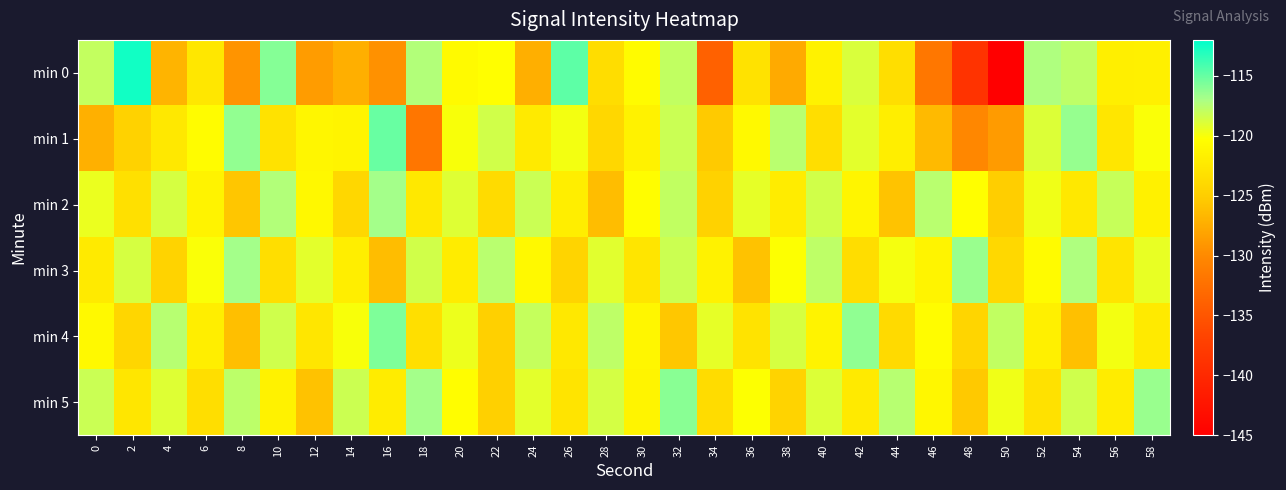

Reading left to right, what are all the values shown in this chart?

min 0: 0=-117.9	2=-112.6	4=-126.9	6=-122.5	8=-129.3	10=-115.9	12=-128.6	14=-127.2	16=-129.4	18=-117.3	20=-120.7	22=-120.4	24=-127.2	26=-114.7	28=-123.5	30=-120.6	32=-117.9	34=-133.9	36=-123.1	38=-127.6	40=-121.4	42=-118.8	44=-123.4	46=-131.7	48=-138.7	50=-145.3	52=-117.2	54=-117.8	56=-121.8	58=-121.7
min 1: 0=-127.2	2=-124.5	4=-122.5	6=-120.5	8=-116.3	10=-123.0	12=-121.1	14=-121.2	16=-115.0	18=-131.9	20=-120.0	22=-118.5	24=-122.3	26=-119.8	28=-124.1	30=-121.5	32=-118.2	34=-125.3	36=-120.8	38=-117.6	40=-123.4	42=-119.2	44=-121.8	46=-126.5	48=-130.2	50=-128.7	52=-118.9	54=-116.4	56=-122.6	58=-120.1
min 2: 0=-119.5	2=-123.2	4=-118.7	6=-121.4	8=-125.6	10=-117.3	12=-120.9	14=-124.1	16=-116.8	18=-122.5	20=-119.0	22=-123.7	24=-118.2	26=-121.8	28=-126.3	30=-120.4	32=-117.9	34=-124.6	36=-119.3	38=-122.1	40=-118.5	42=-121.2	44=-125.8	46=-117.6	48=-120.3	50=-124.9	52=-119.7	54=-122.4	56=-118.1	58=-121.6
min 3: 0=-122.3	2=-118.7	4=-124.5	6=-120.1	8=-116.8	10=-123.4	12=-119.2	14=-121.9	16=-126.3	18=-118.5	20=-122.0	22=-117.6	24=-120.8	26=-124.4	28=-119.1	30=-122.7	32=-118.3	34=-121.5	36=-125.9	38=-120.2	40=-117.8	42=-123.5	44=-119.9	46=-121.3	48=-116.5	50=-124.0	52=-120.6	54=-117.2	56=-122.8	58=-119.4
min 4: 0=-120.8	2=-124.2	4=-117.5	6=-121.9	8=-126.1	10=-118.4	12=-122.6	14=-120.0	16=-115.7	18=-123.3	20=-119.6	22=-124.8	24=-118.0	26=-122.4	28=-117.8	30=-121.1	32=-125.5	34=-119.3	36=-122.9	38=-118.7	40=-121.4	42=-116.2	44=-123.8	46=-120.5	48=-124.3	50=-117.9	52=-121.7	54=-126.0	56=-119.8	58=-122.2
min 5: 0=-118.2	2=-122.6	4=-119.0	6=-123.4	8=-117.7	10=-121.5	12=-125.9	14=-118.3	16=-122.1	18=-116.8	20=-120.4	22=-124.7	24=-119.2	26=-122.8	28=-118.6	30=-121.3	32=-116.0	34=-123.6	36=-120.2	38=-124.5	40=-118.9	42=-122.3	44=-117.5	46=-121.0	48=-125.4	50=-119.7	52=-123.1	54=-118.4	56=-122.0	58=-116.5